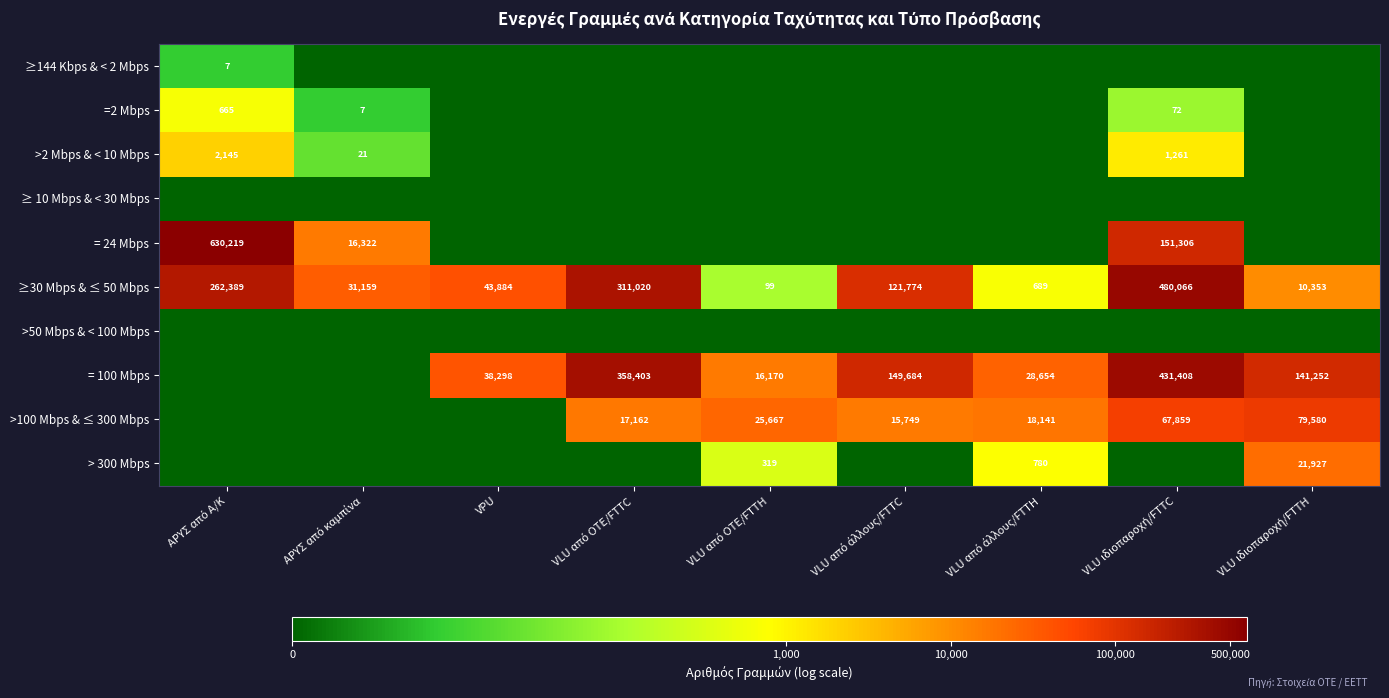

What is the difference between the second highest and second lowest values in the ≥30 Mbps & ≤ 50 Mbps series?

310331